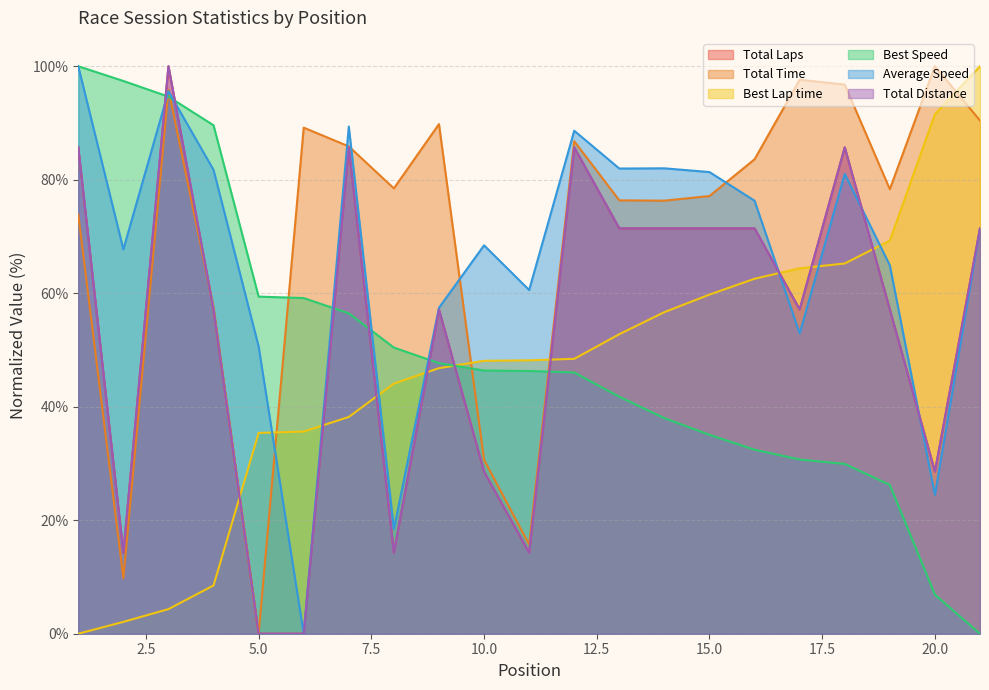

Is it true that Average Speed equals 6.7 at 8?

False